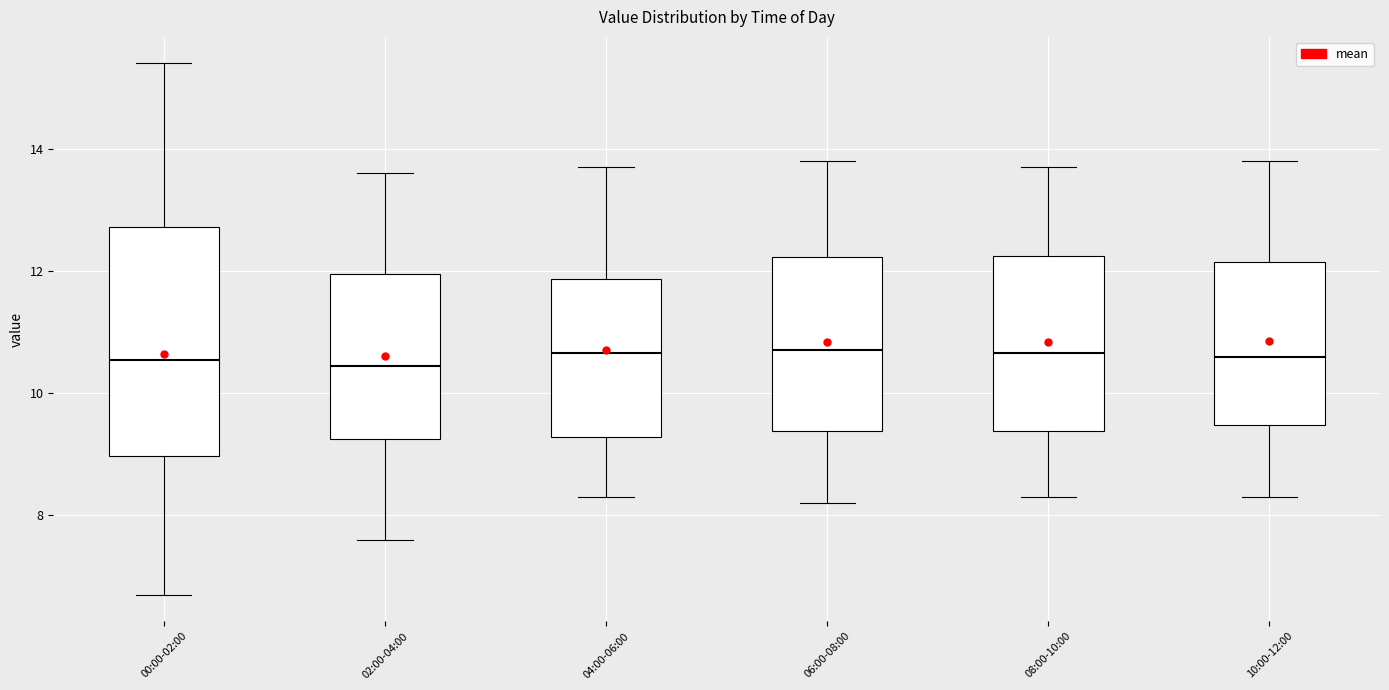

Comparing the boxes themselves (not the whiskers), which one is the tallest?

00:00-02:00